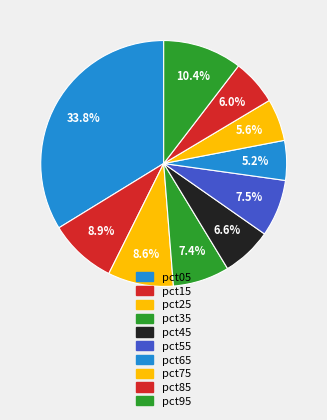

Is the sum of pct25 and pct65 greater than half?

No